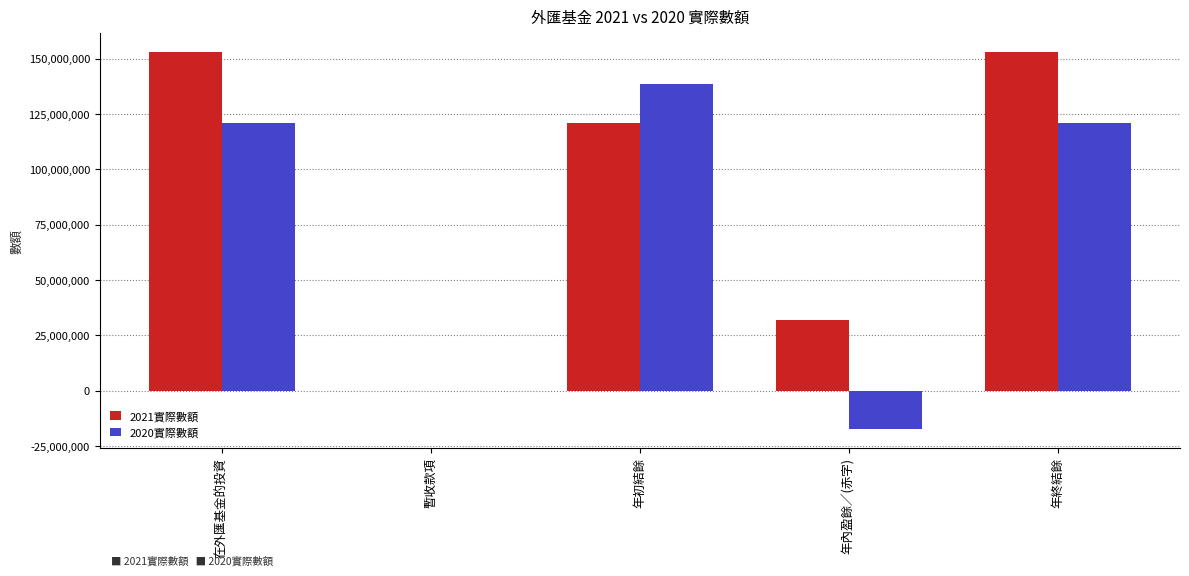

Is it true that 2021實際數額 equals 207101958 at 年終結餘?

False